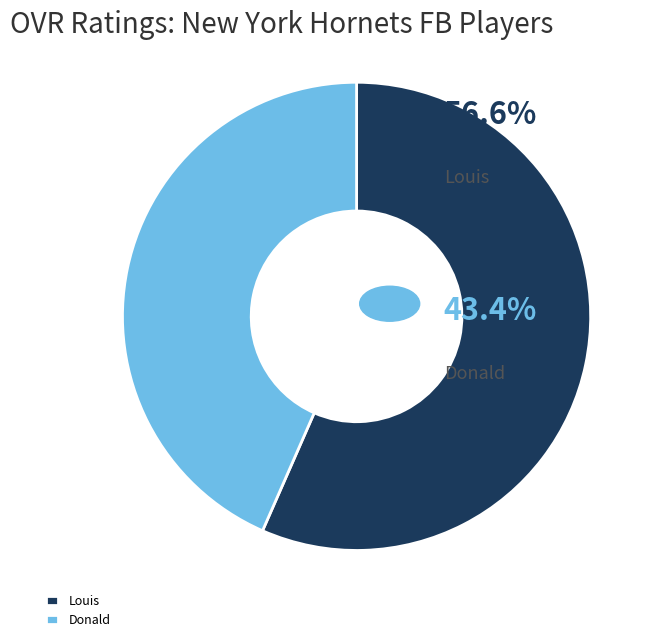

Is there any slice that represents more than half of the pie?

Yes